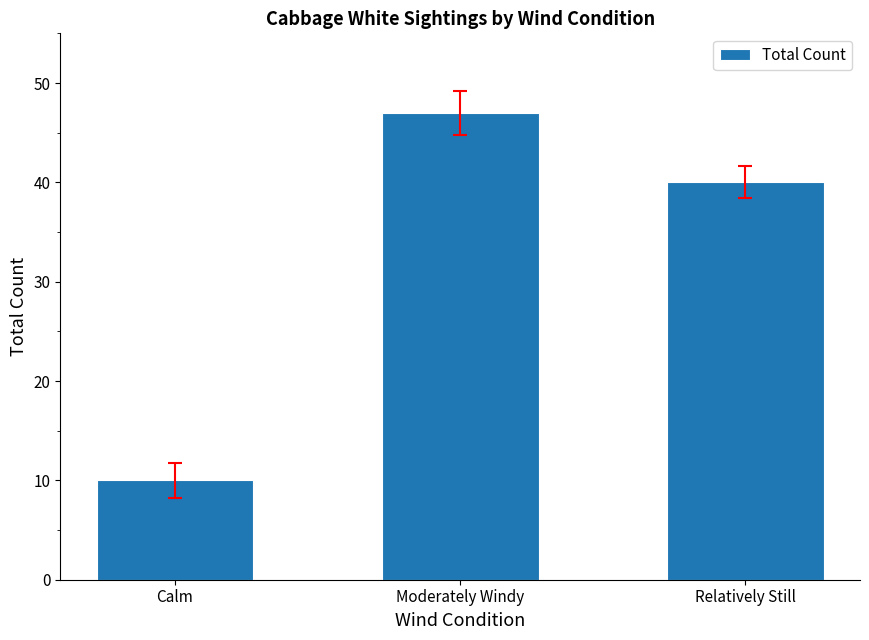

What is the value of the 3rd bar from the left?

40